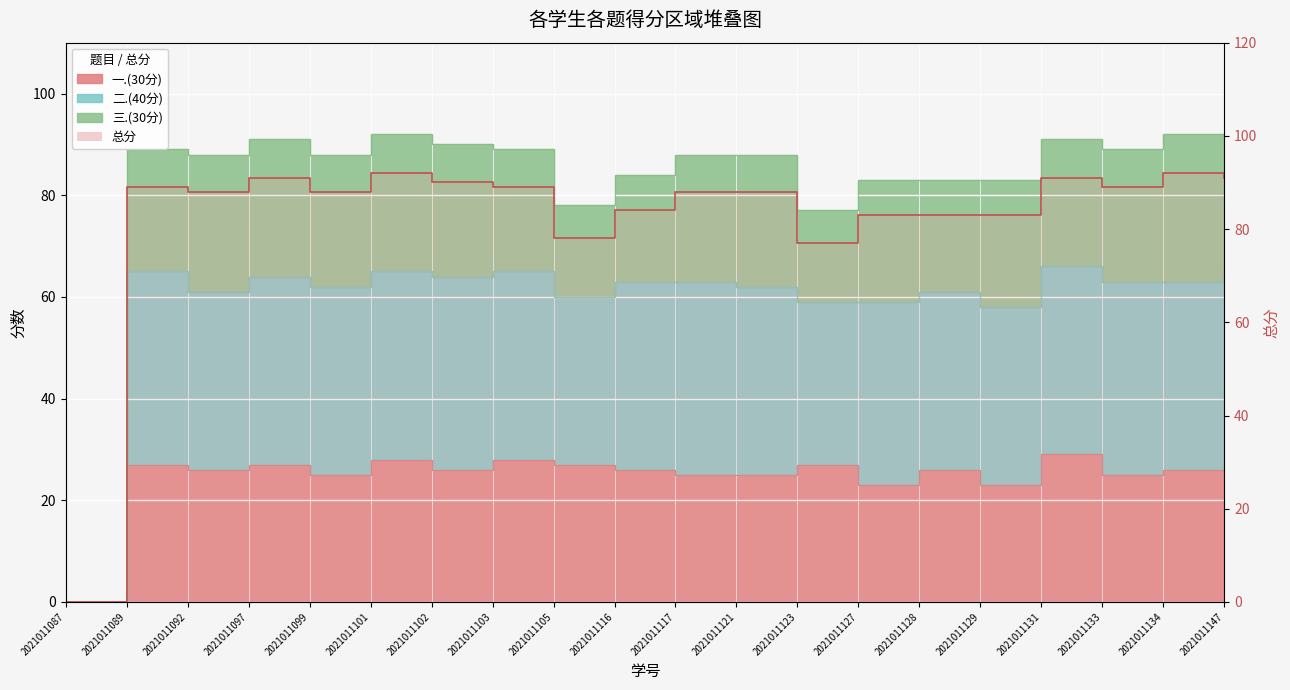

The 一.(30分) series shows 25 at 2021011121. True or false?

True